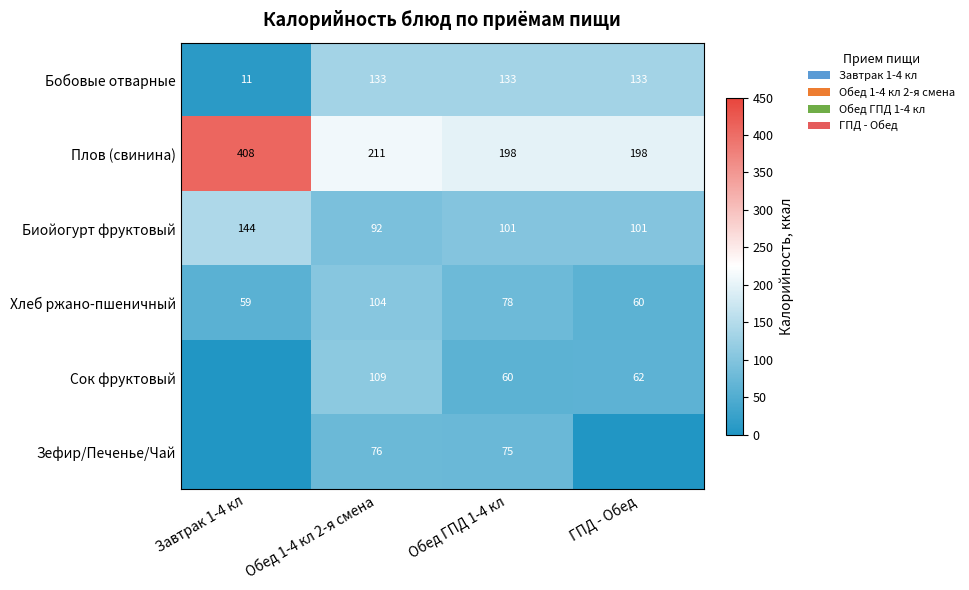

At which label is Бобовые отварные closest to 72?

Завтрак 1-4 кл